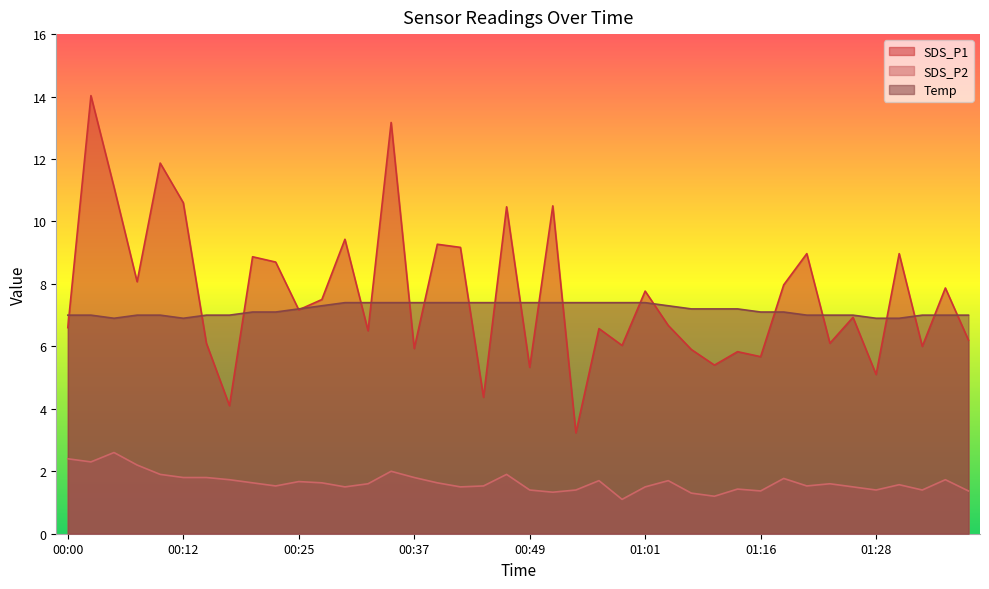

What are all the series names shown in the legend?

SDS_P1, SDS_P2, Temp